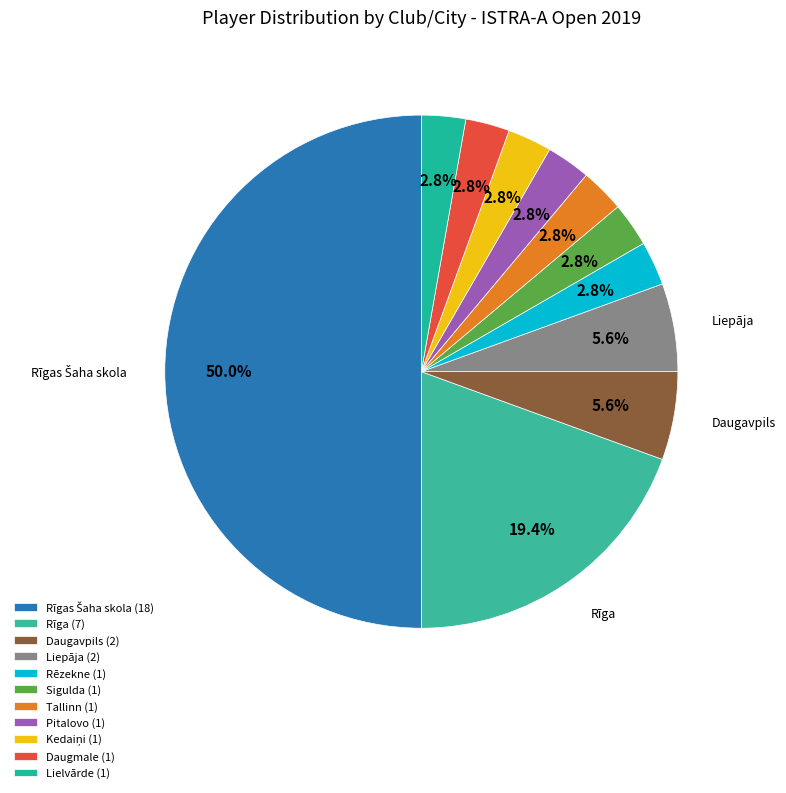

Does any single category account for the majority?

No